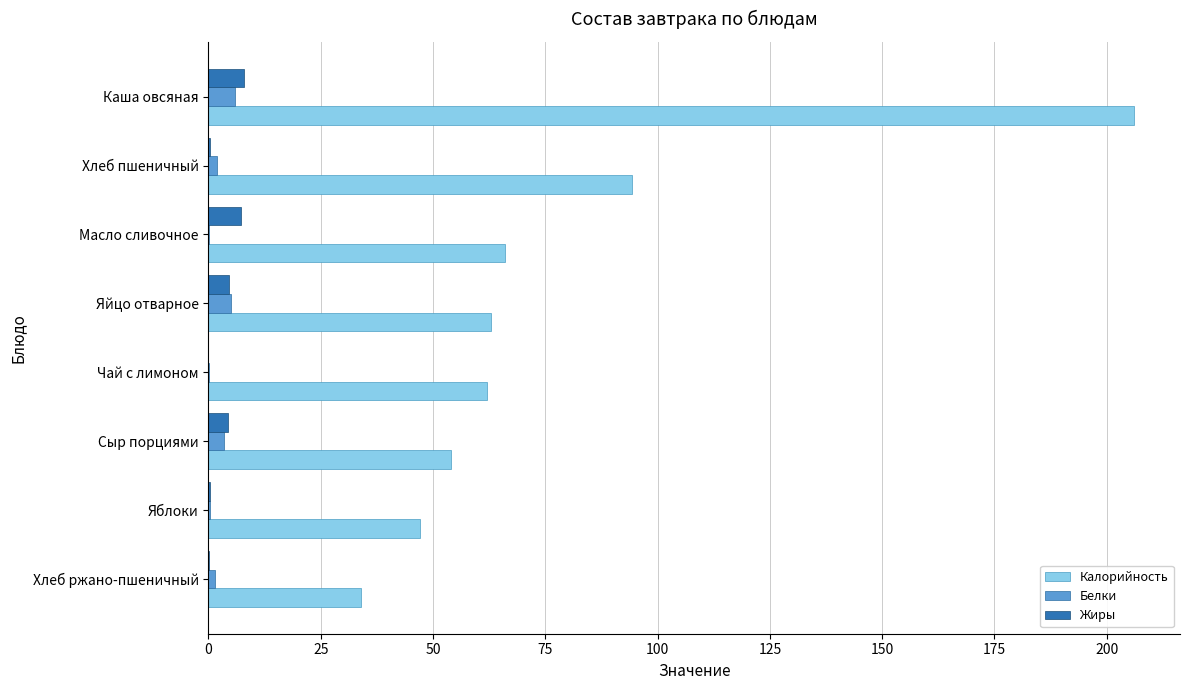

The value of Калорийность at Чай с лимоном is 34.1. True or false?

False